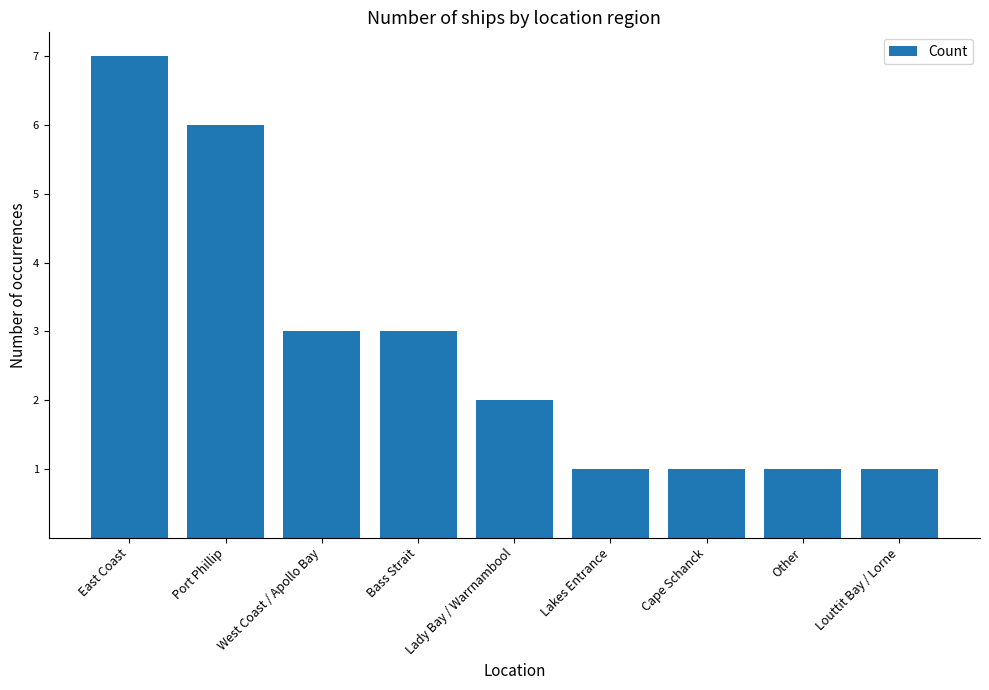

What is the maximum value shown in the chart?

7